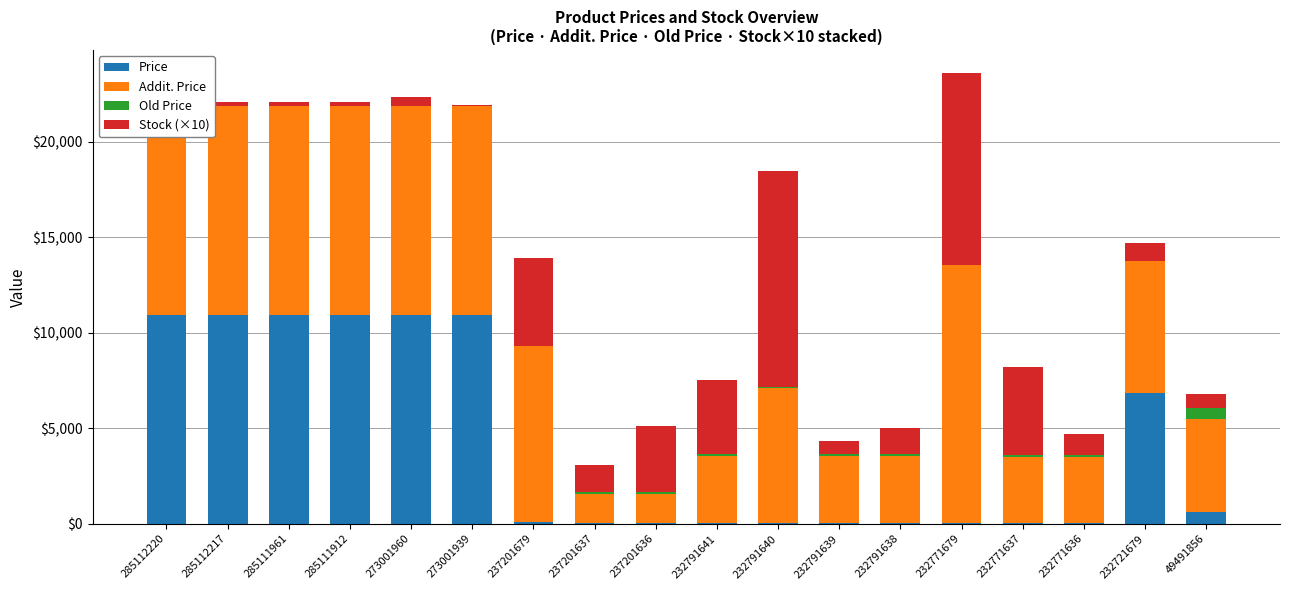

The Price series shows 15.6 at 232771636. True or false?

True